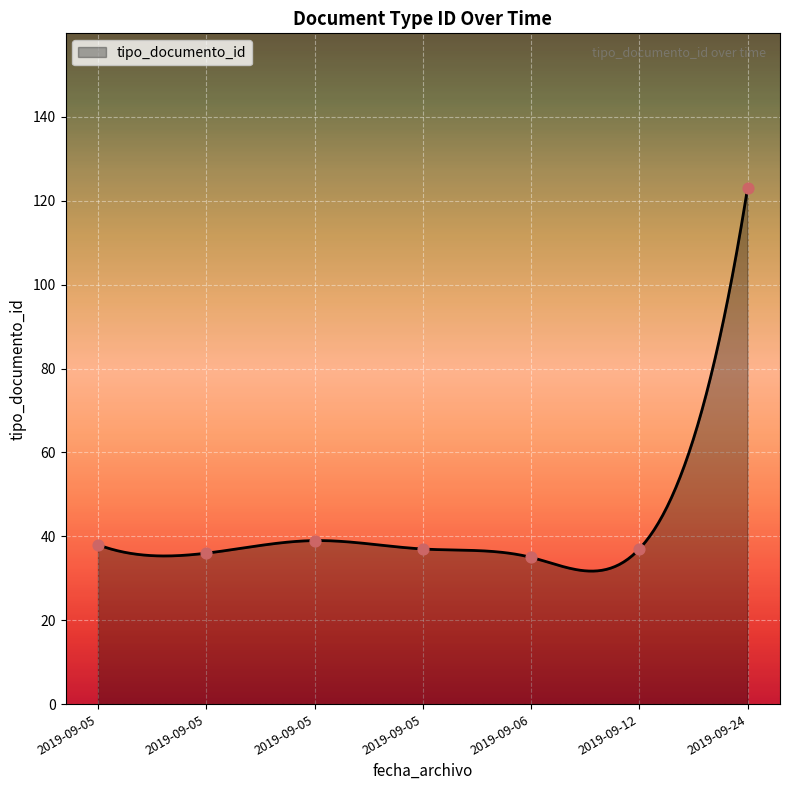

What is the ratio of the value at 2019-09-05 to the value at 2019-09-24?

0.3